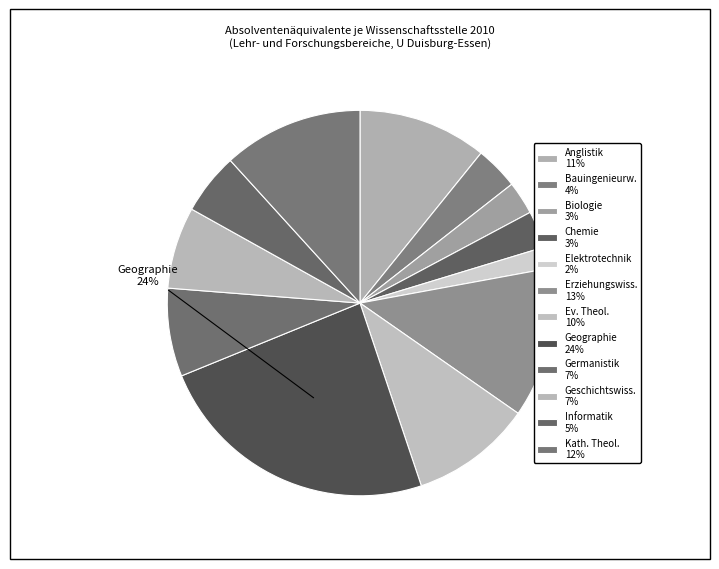

To the nearest percent, what is the difference between the Geschichtswiss. and Kath. Theol. slice percentages?

5%